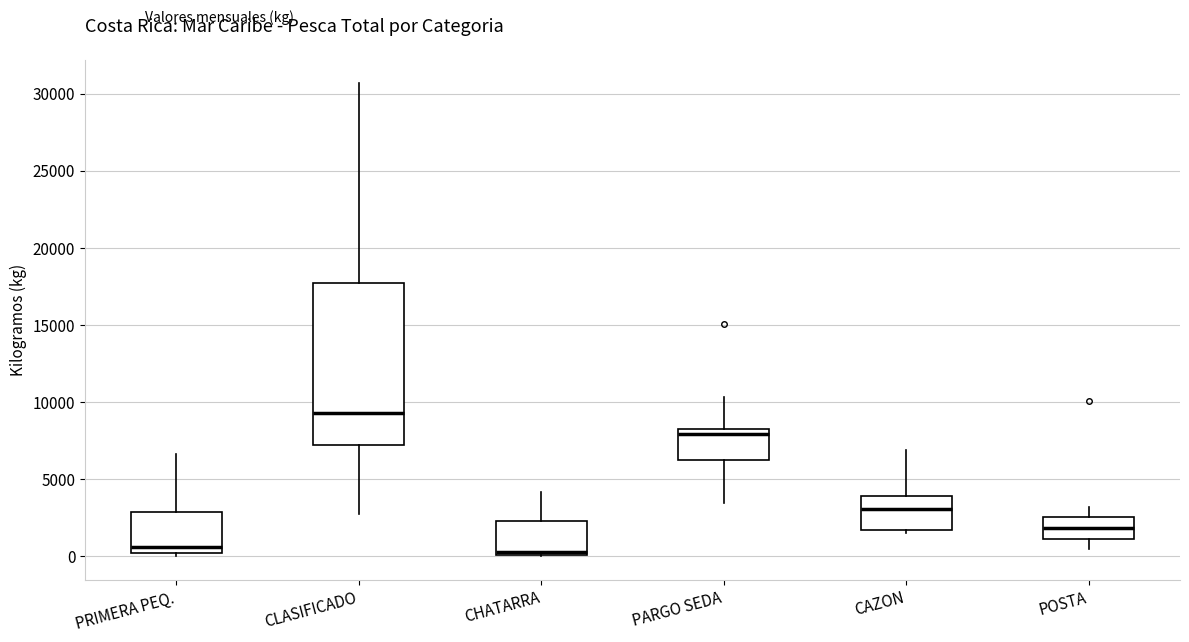

Where is the lower edge of the box for POSTA on the y-axis? The values are not printed on the chart, so give them approximately, as read against the axis.

1000